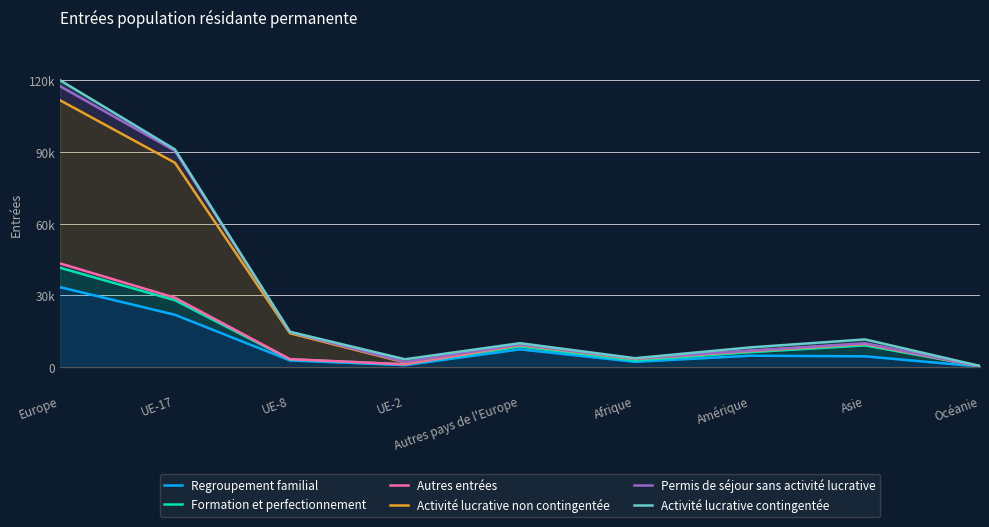

True or false: Regroupement familial has more than 2 points higher than both neighbors.

False